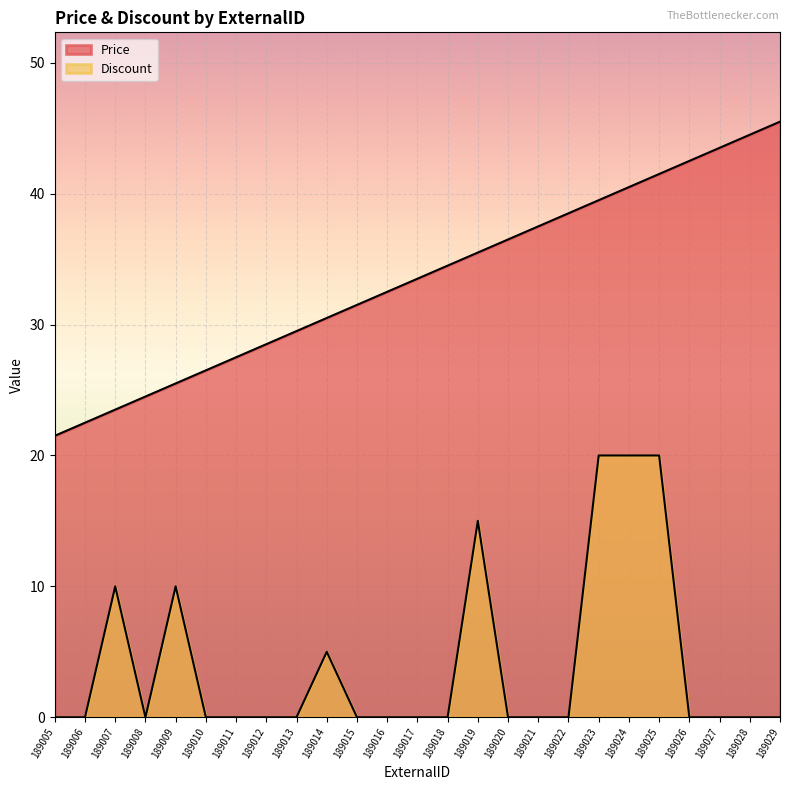

Reading right to left, what are all the values shown in this chart?

Price: 189029=45.5	189028=44.5	189027=43.5	189026=42.5	189025=41.5	189024=40.5	189023=39.5	189022=38.5	189021=37.5	189020=36.5	189019=35.5	189018=34.5	189017=33.5	189016=32.5	189015=31.5	189014=30.5	189013=29.5	189012=28.5	189011=27.5	189010=26.5	189009=25.5	189008=24.5	189007=23.5	189006=22.5	189005=21.5
Discount: 189029=0.0	189028=0.0	189027=0.0	189026=0.0	189025=20.0	189024=20.0	189023=20.0	189022=0.0	189021=0.0	189020=0.0	189019=15.0	189018=0.0	189017=0.0	189016=0.0	189015=0.0	189014=5.0	189013=0.0	189012=0.0	189011=0.0	189010=0.0	189009=10.0	189008=0.0	189007=10.0	189006=0.0	189005=0.0